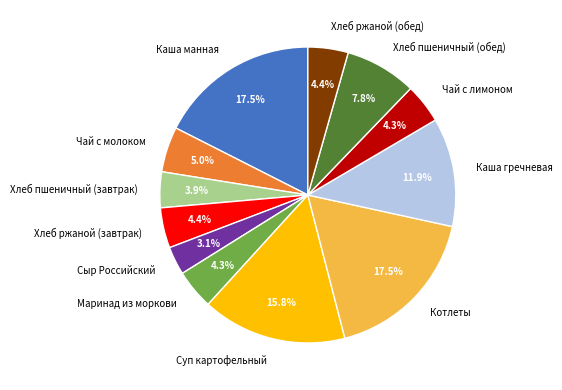

Combined, what portion of the pie is Хлеб пшеничный (завтрак) and Каша манная?

21.4%